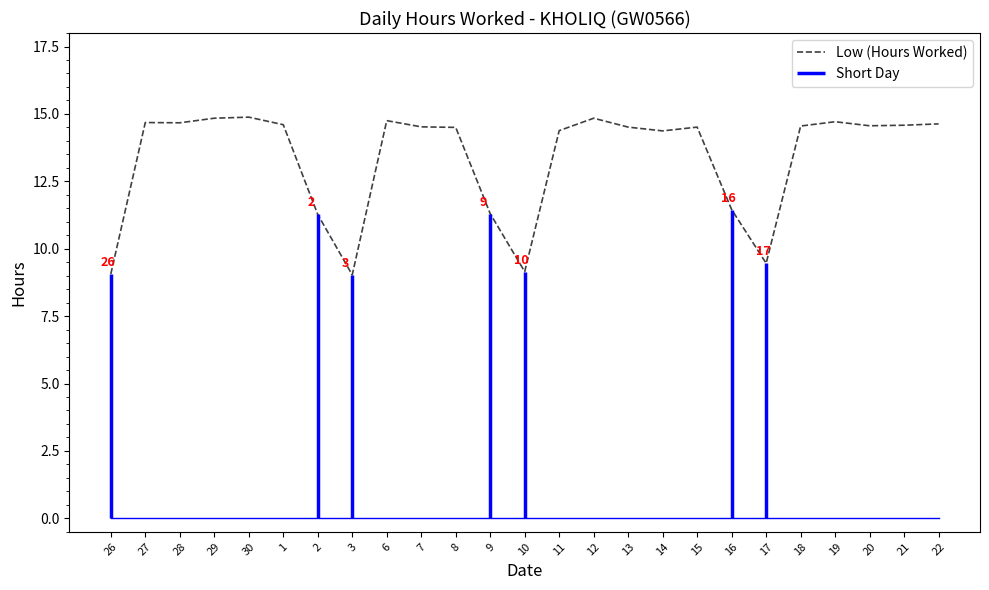

What is the average value?

13.4